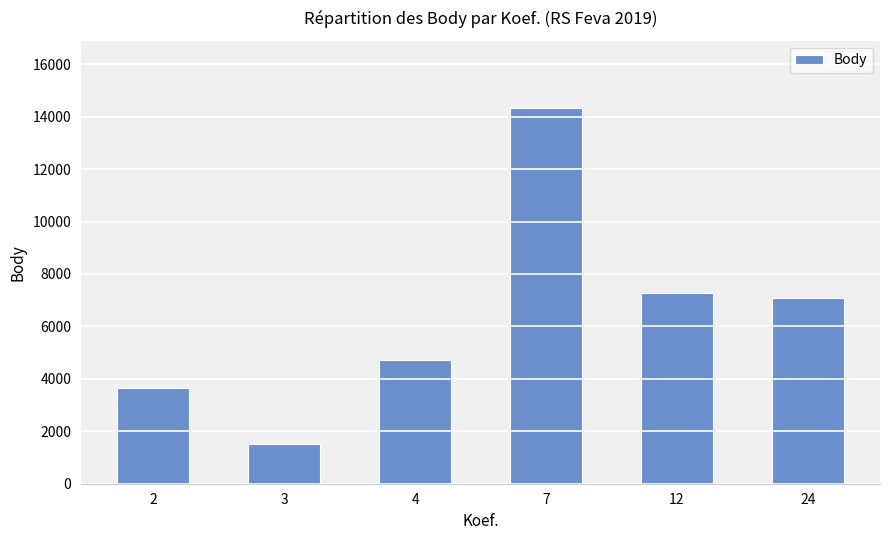

What is the value of the 3rd bar from the left?

4721